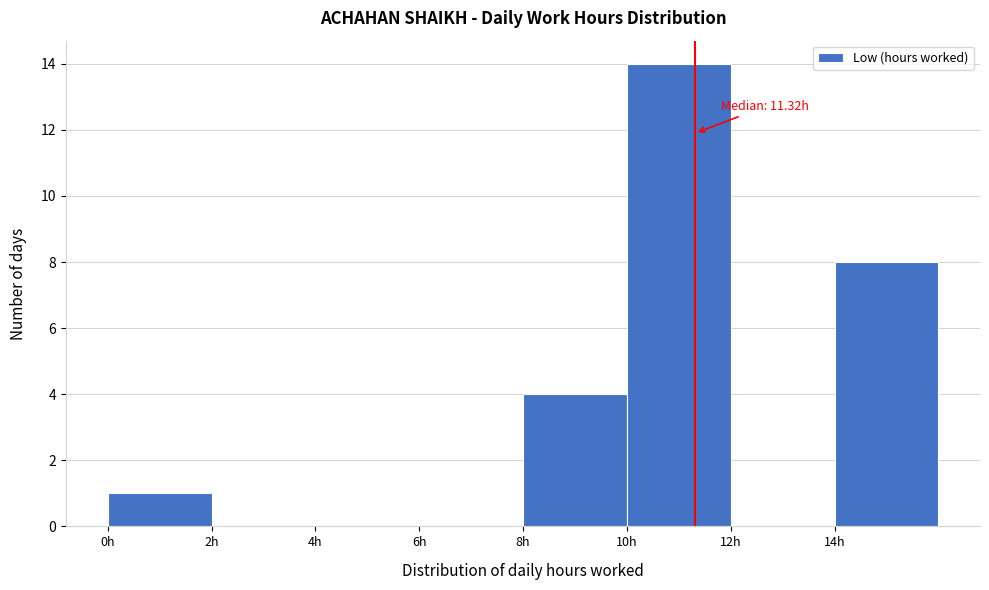

Over which range of the x-axis is the bar tallest?

10 to 12